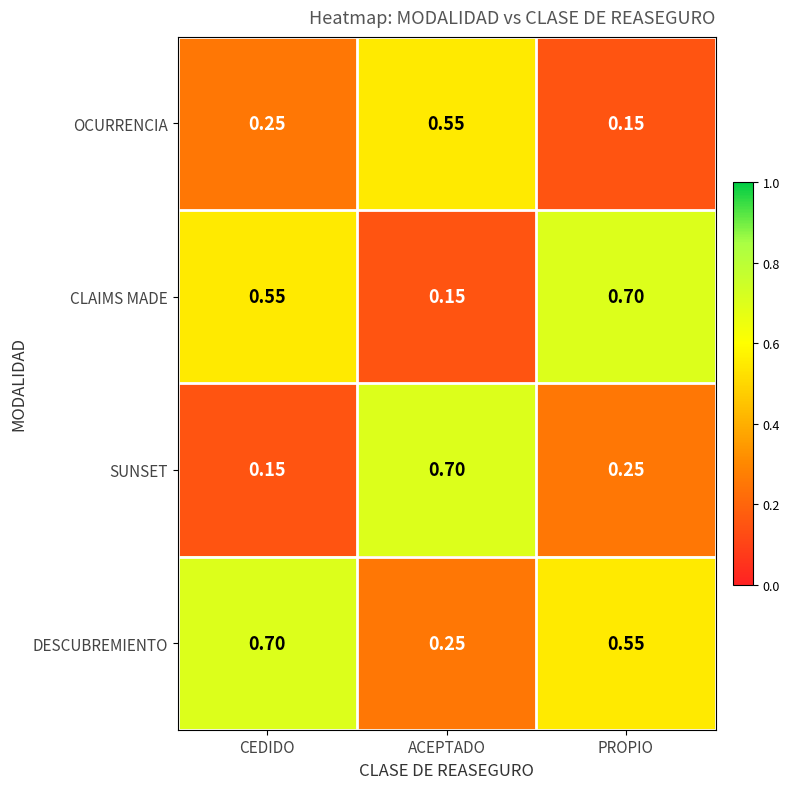

List the series in order of their overall mean, highest first.

DESCUBREMIENTO, CLAIMS MADE, SUNSET, OCURRENCIA